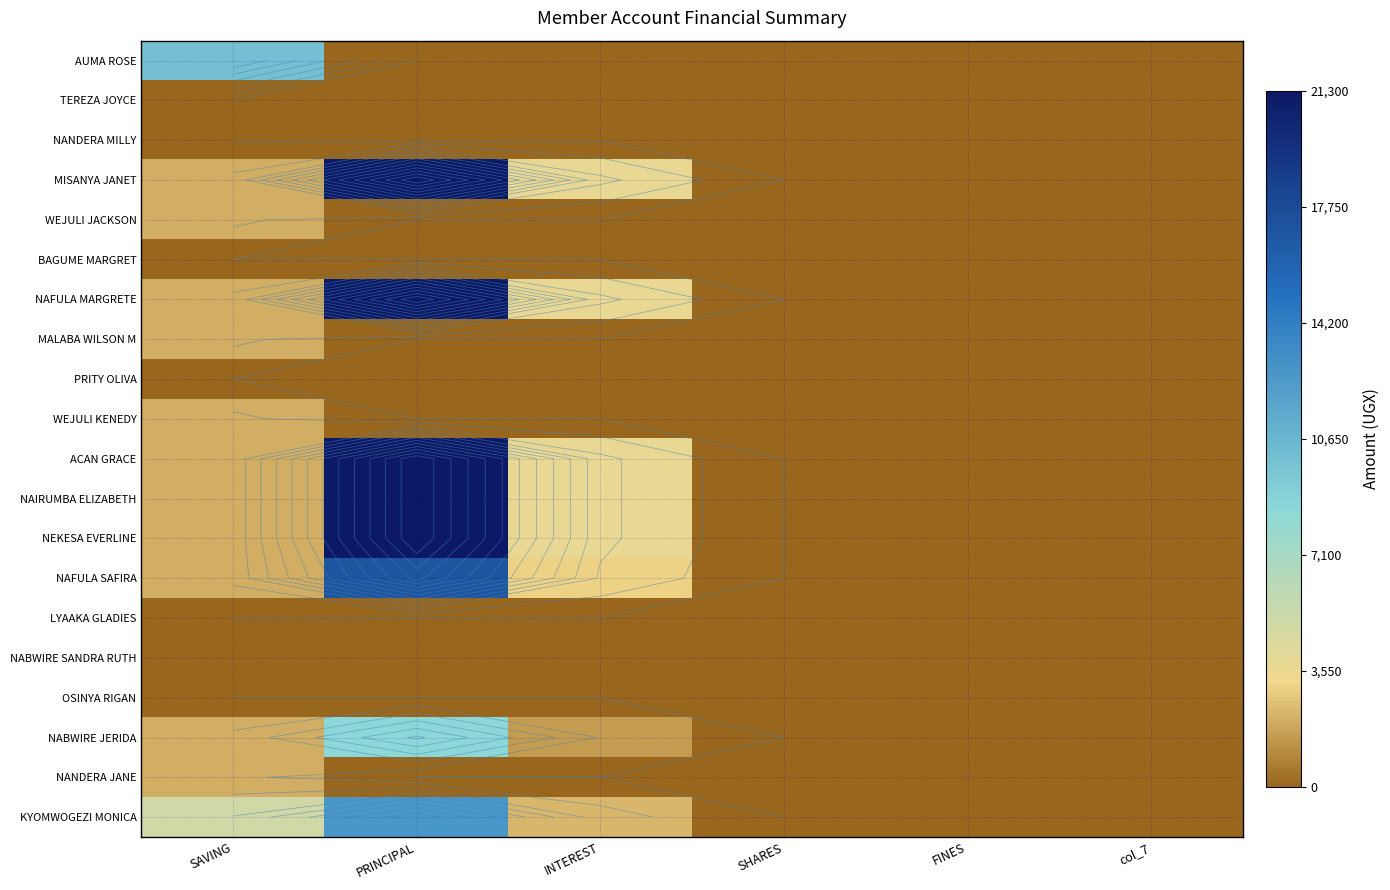

The value of WEJULI KENEDY at col_7 is 751. True or false?

False